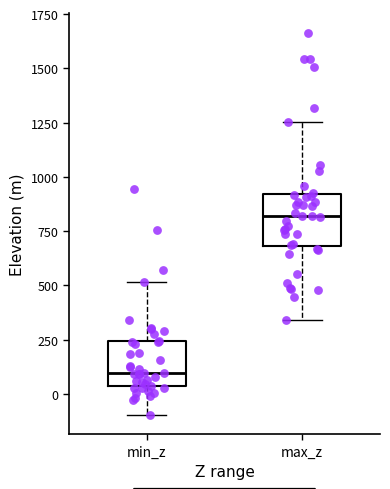

Where does the median line of the box for max_z sit on the y-axis? The values are not printed on the chart, so give them approximately, as read against the axis.

800